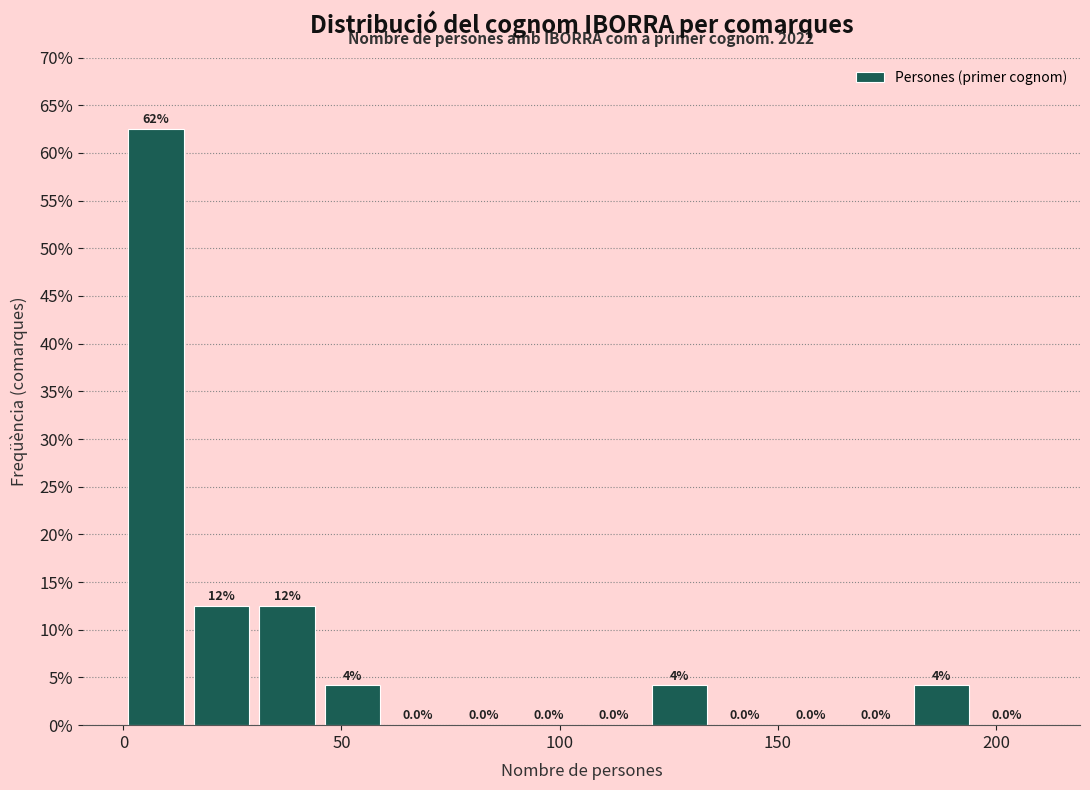

Around what value on the x-axis is the tallest bar? Give the approximate position of its centre, as read against the axis.

10